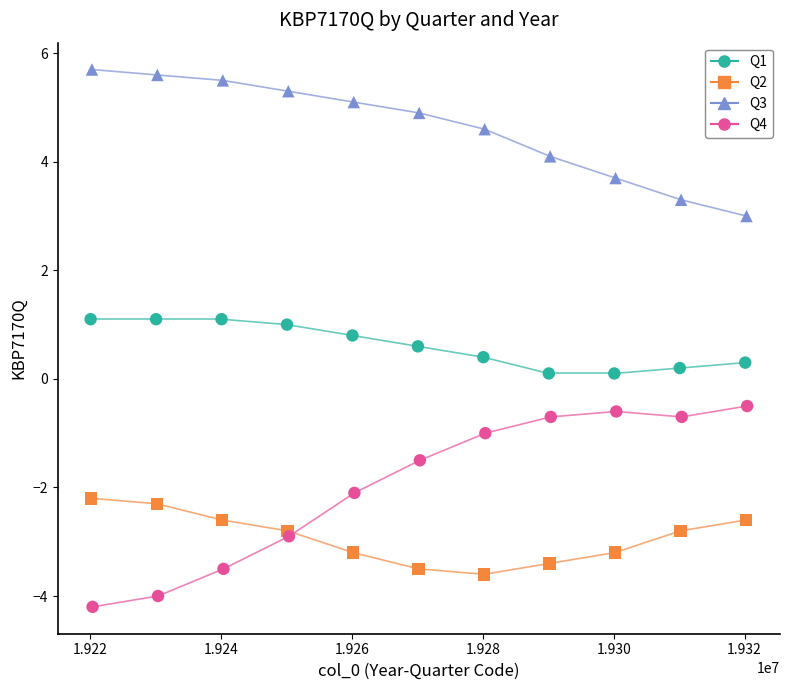

Which series contains the lowest Y value?

Q4